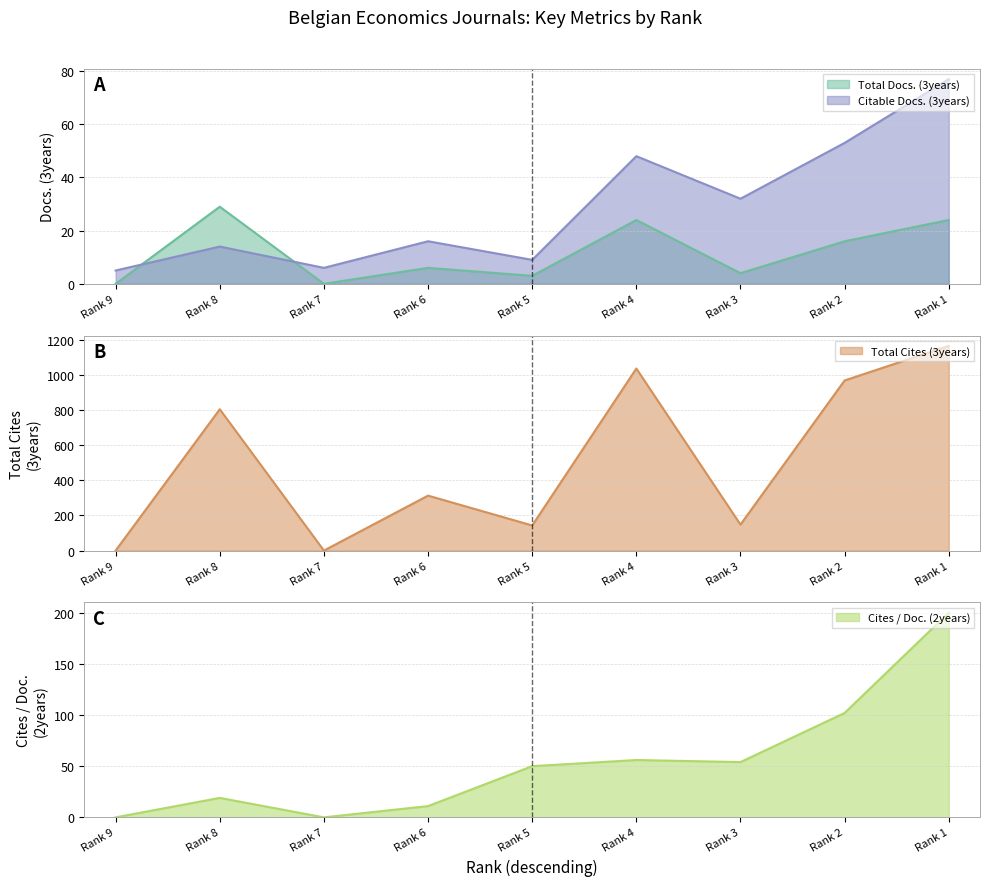

How many interior local peaks does the Total Docs. (3years) series have?

3